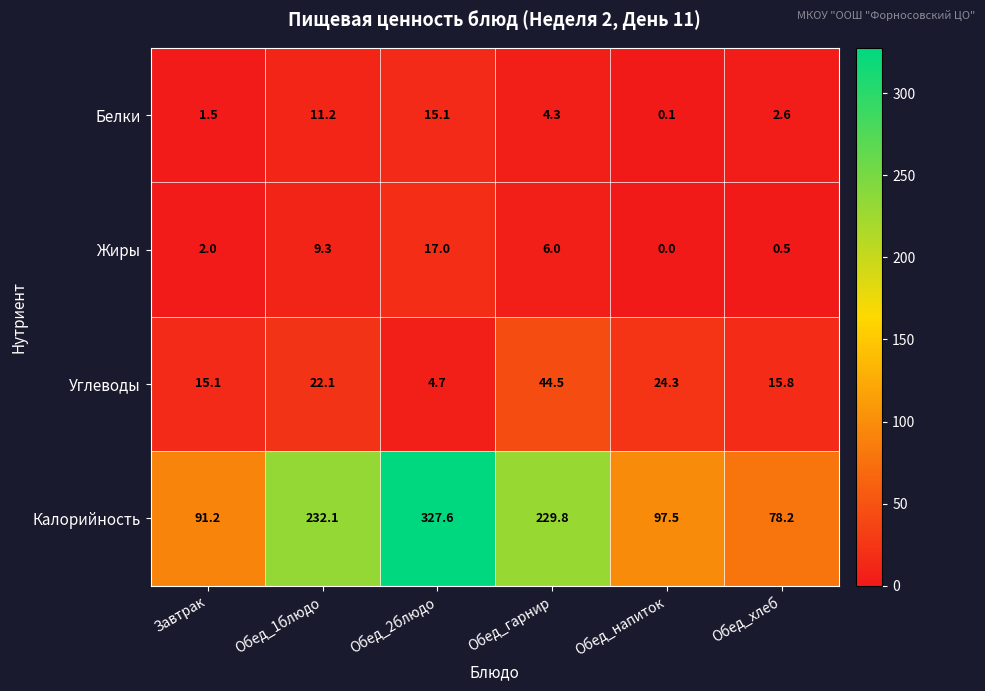

The Жиры series shows 3.1 at Завтрак. True or false?

False